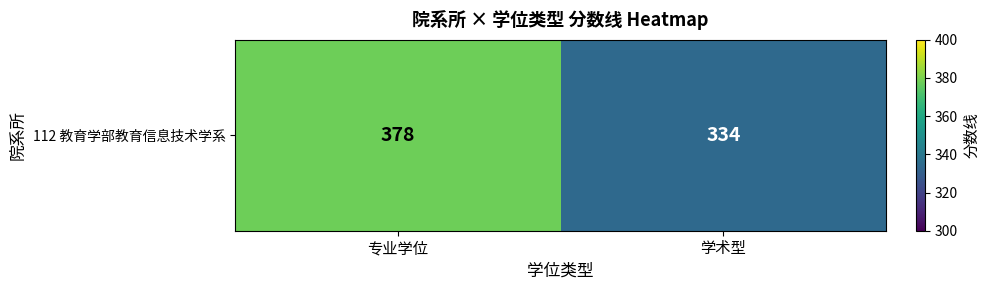

True or false: the data shows 378 at 专业学位.

True